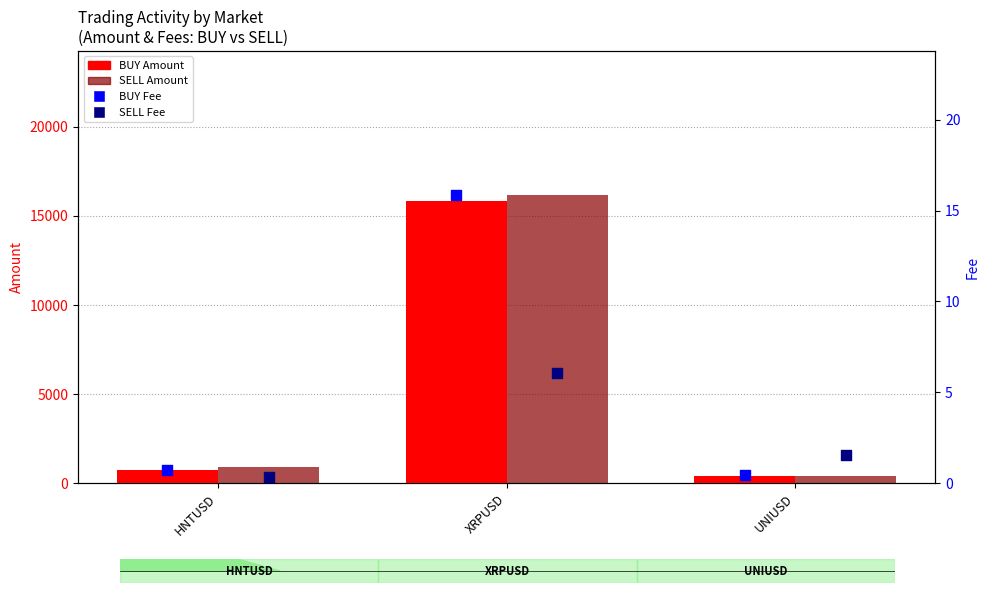

At how many categories does at least one series exceed 7284?

1